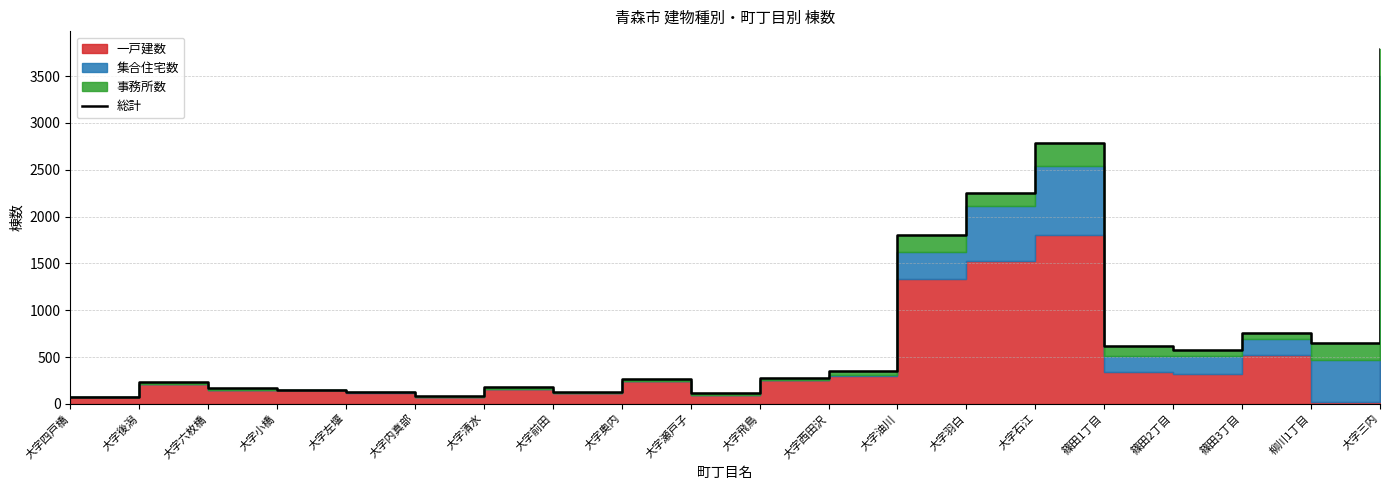

What is the label of the 17th point from the left?

篠田2丁目